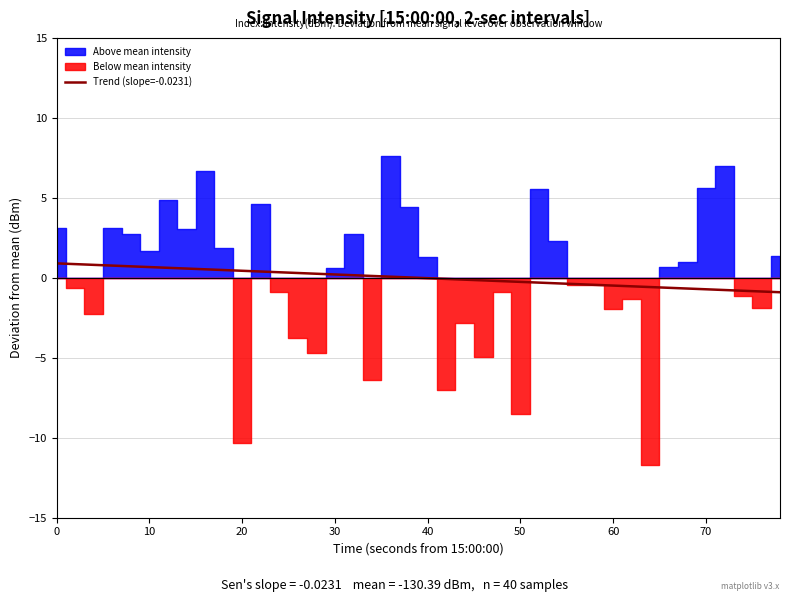

What is the minimum value for Trend (slope=-0.0231)?

-0.9